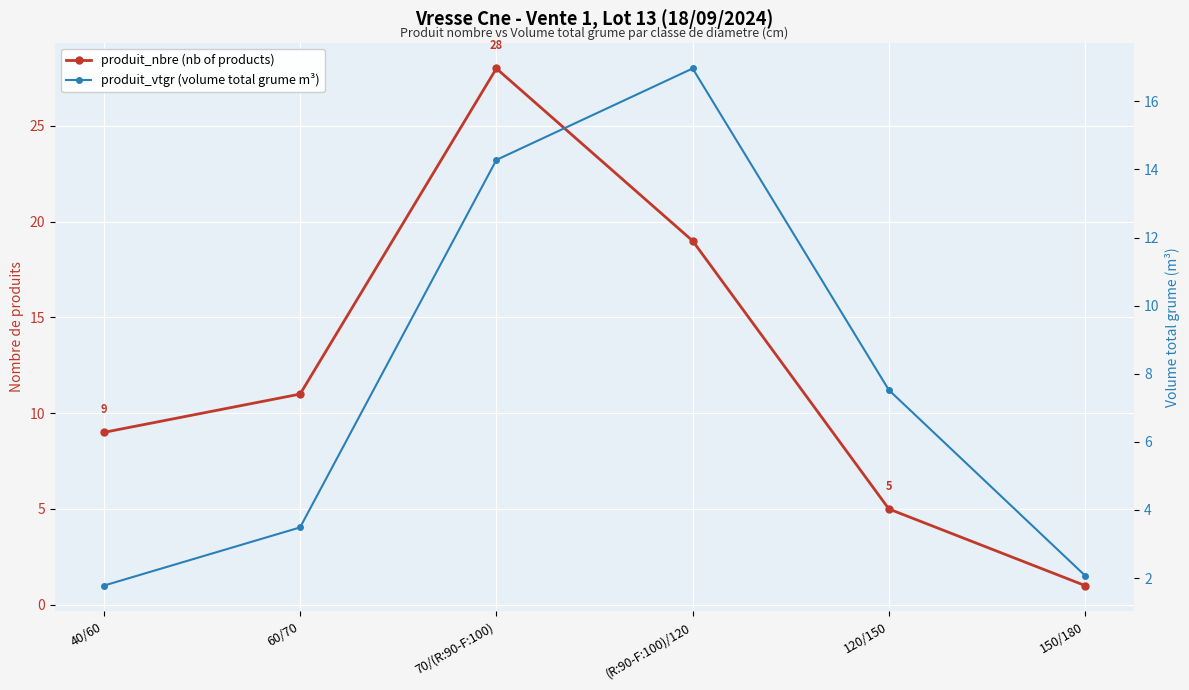

Rank the series by their maximum value, from lowest to highest.

produit_vtgr (volume total grume m³), produit_nbre (nb of products)